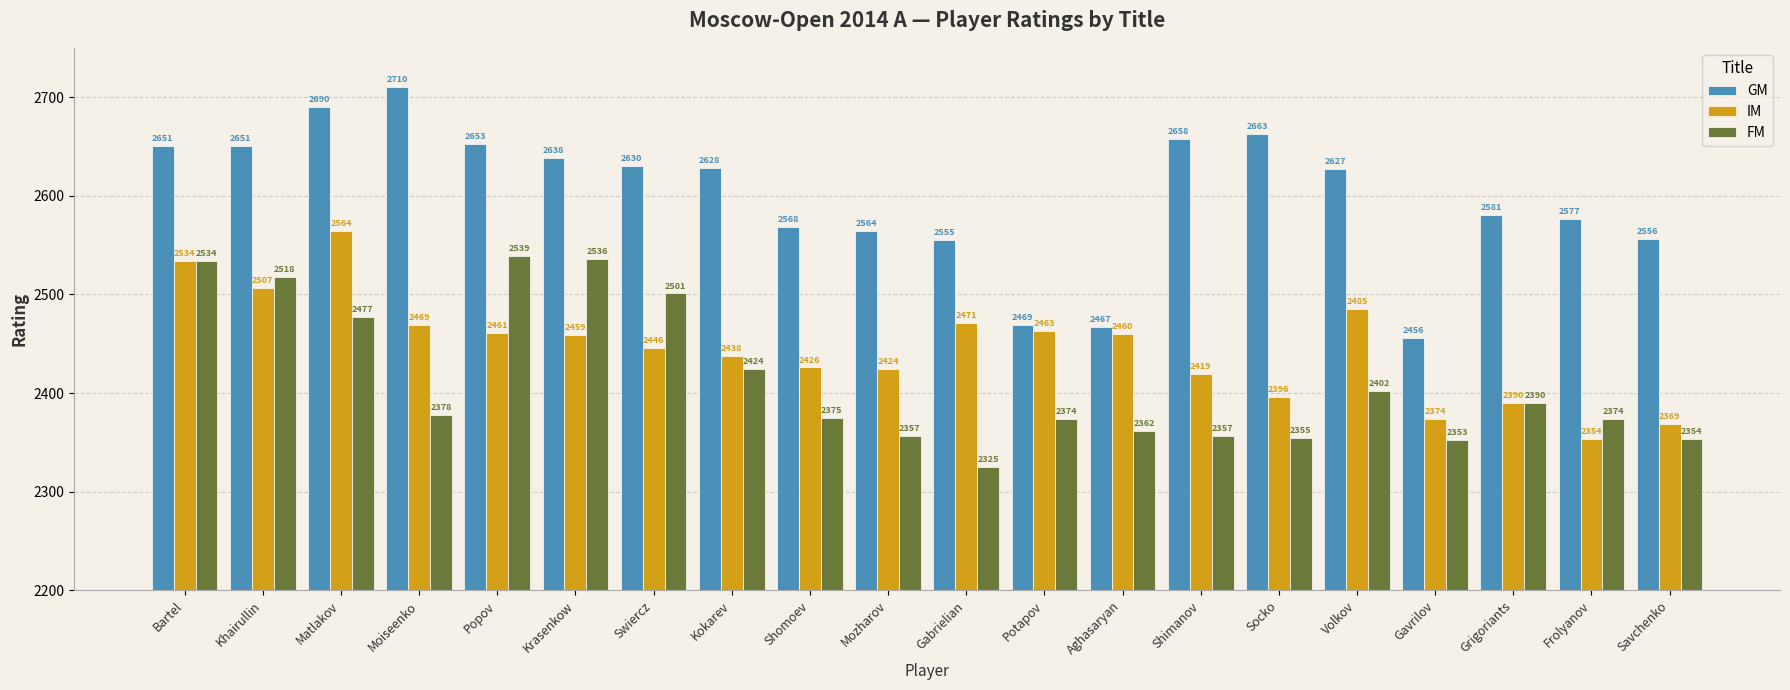

Is the value of GM at Grigoriants greater than the value of IM at Grigoriants?

Yes